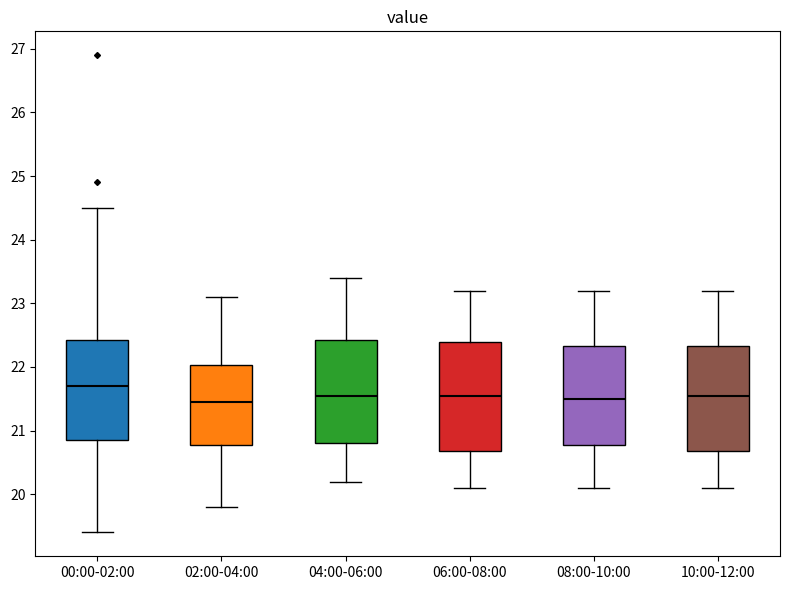

Where does the upper whisker of the box for 02:00-04:00 end on the y-axis? The values are not printed on the chart, so give them approximately, as read against the axis.

23.1